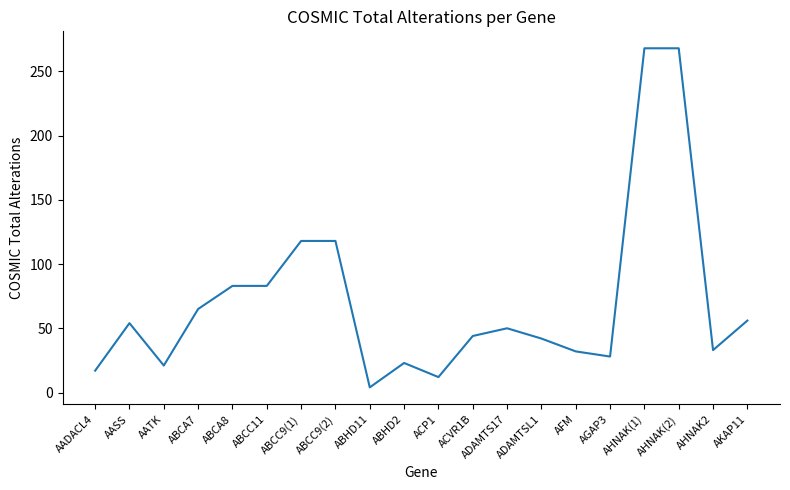

Where is the first local minimum?

AATK